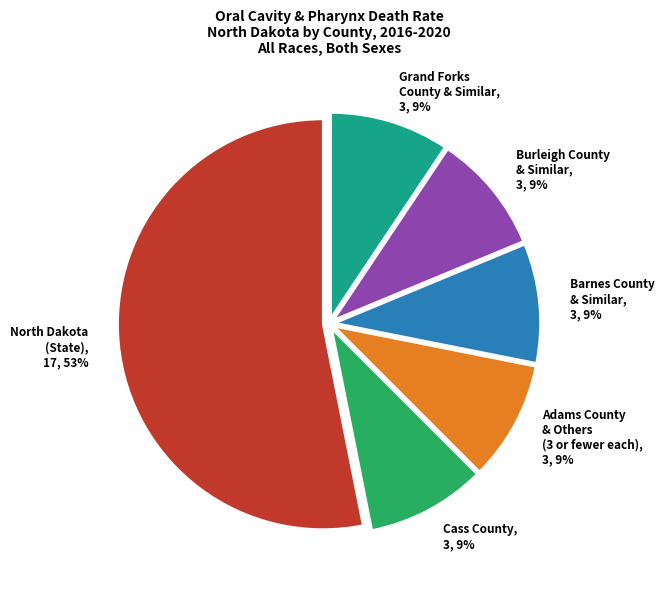

What percentage is the Cass County slice, to the nearest percent?

9%